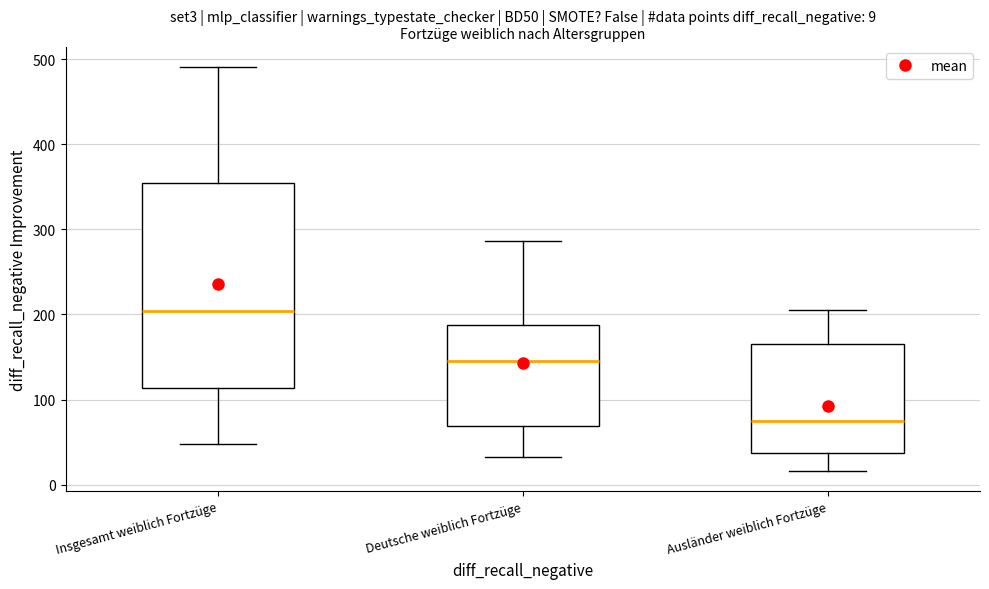

Which box is the tallest, from its lower edge to its upper edge?

Insgesamt weiblich Fortzüge